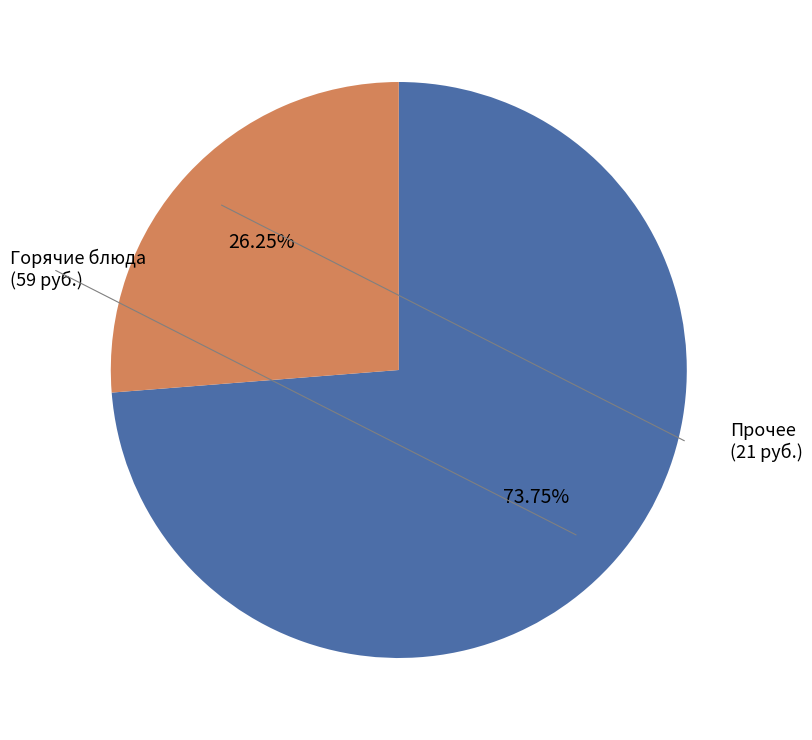

Does any single category account for the majority?

Yes